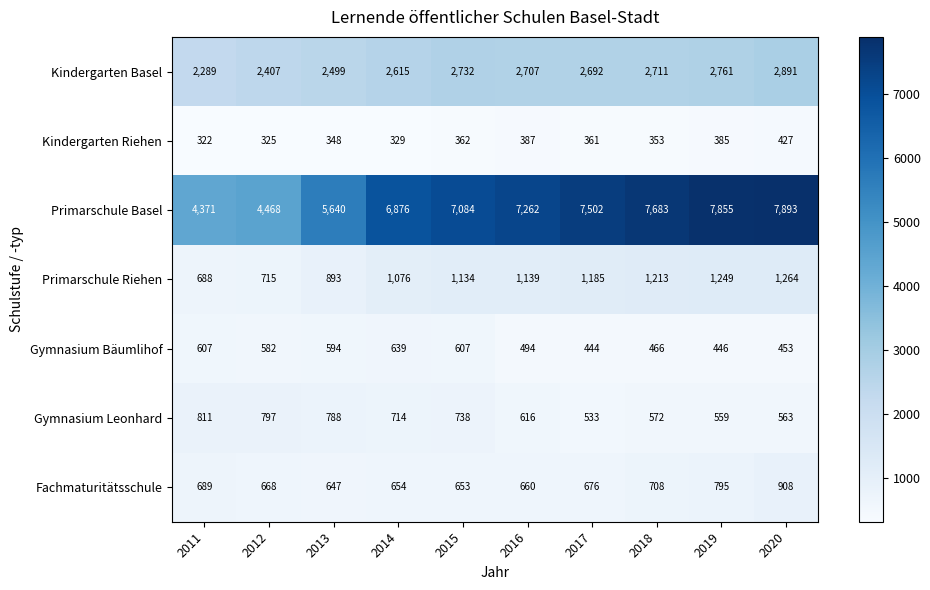

Which series has the largest total across all categories?

Primarschule Basel